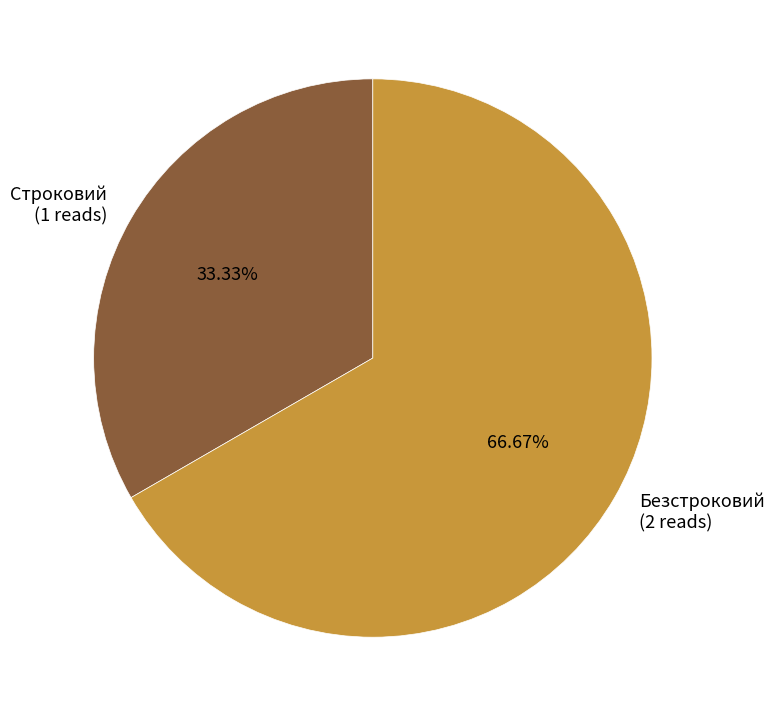

To the nearest percent, what percentage of the pie is Строковий?

33%